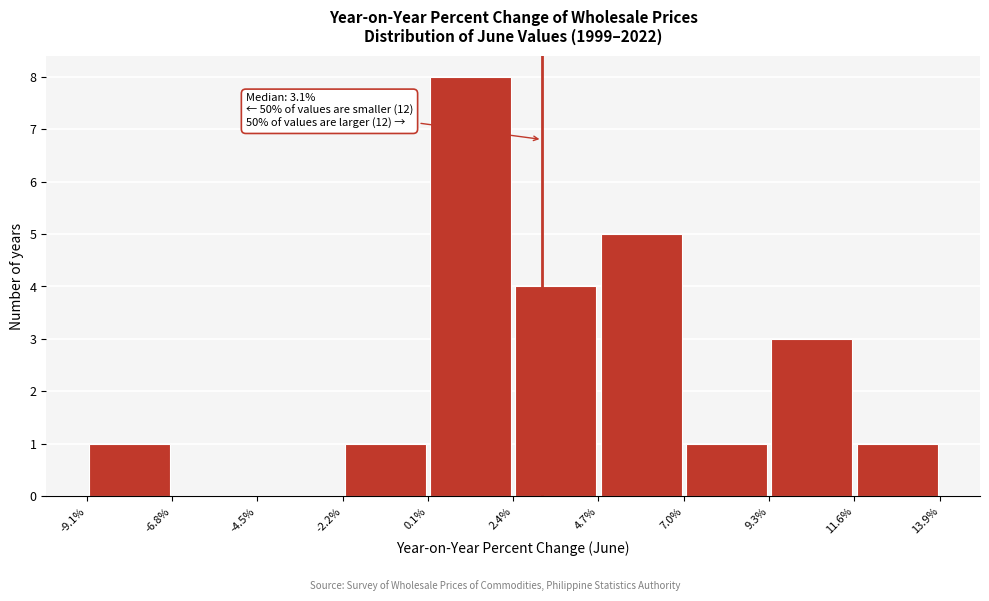

Which range on the x-axis has the tallest bar?

0.1% to 2.4%